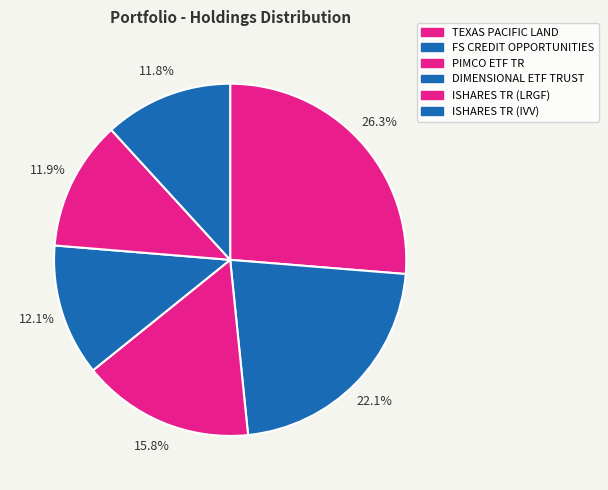

How many segments does this pie chart have?

6